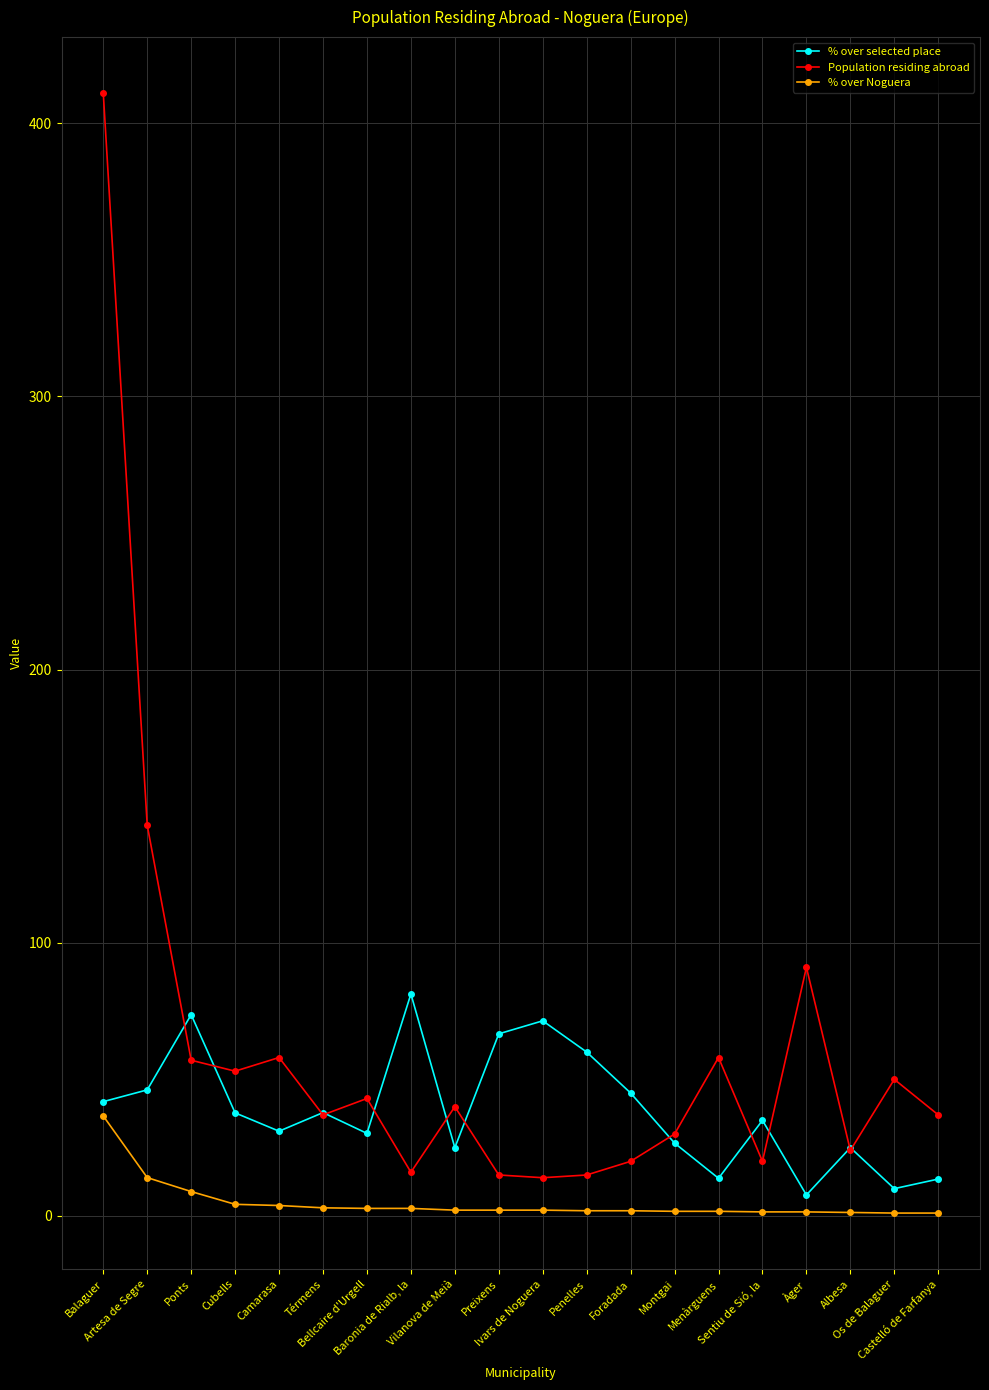

Which series has the widest spread of values?

Population residing abroad